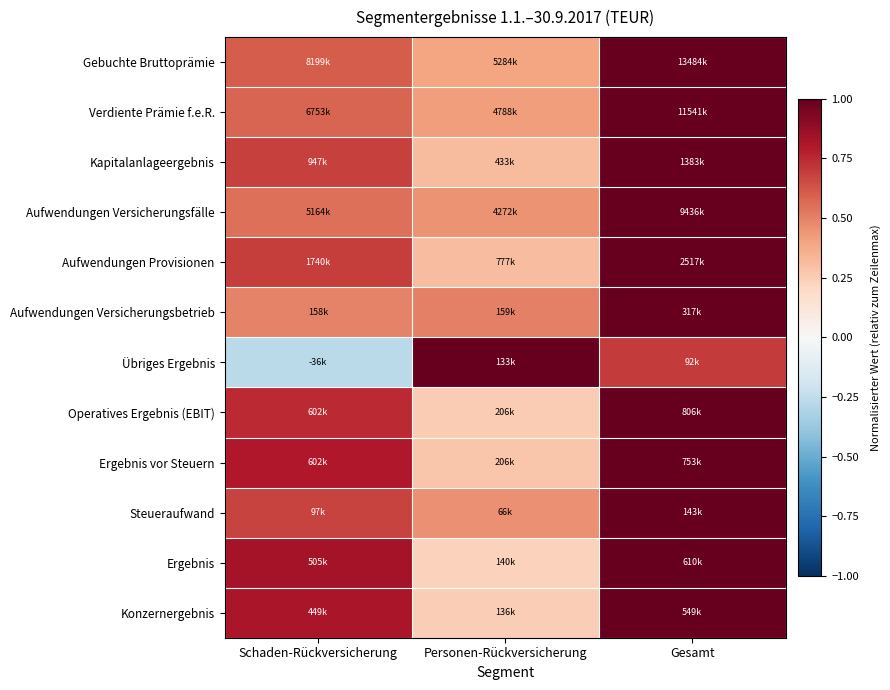

What is the spread (max minus min) of values at Gesamt?

0.3